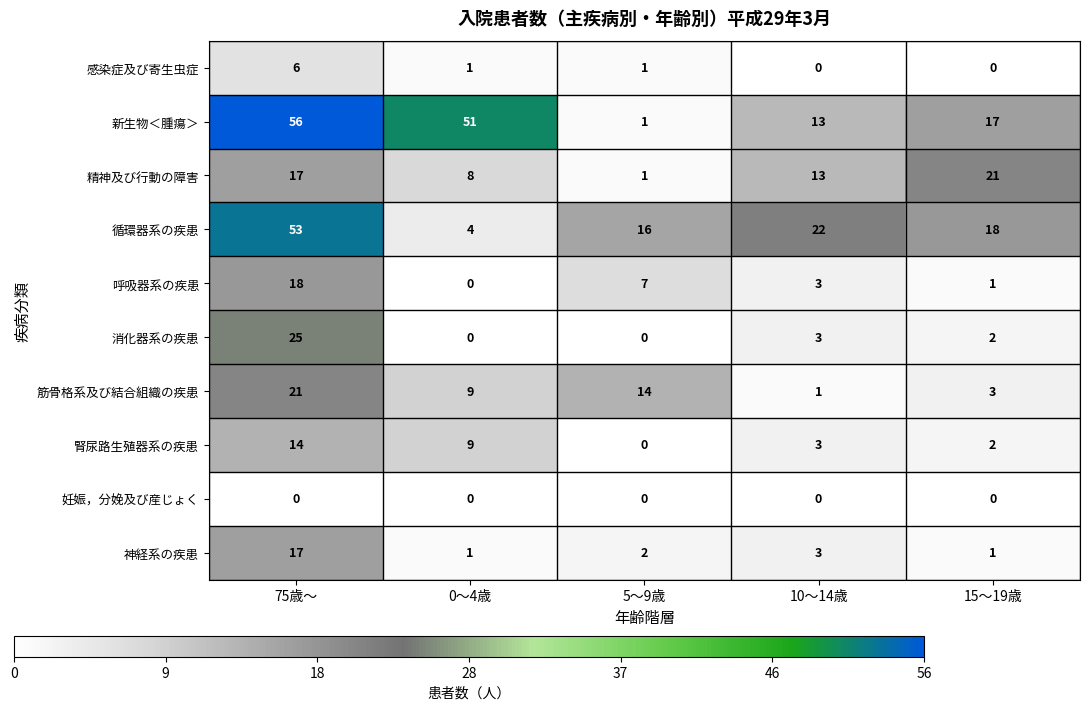

Between 10～14歳 and 15～19歳, which series saw the biggest shift?

精神及び行動の障害